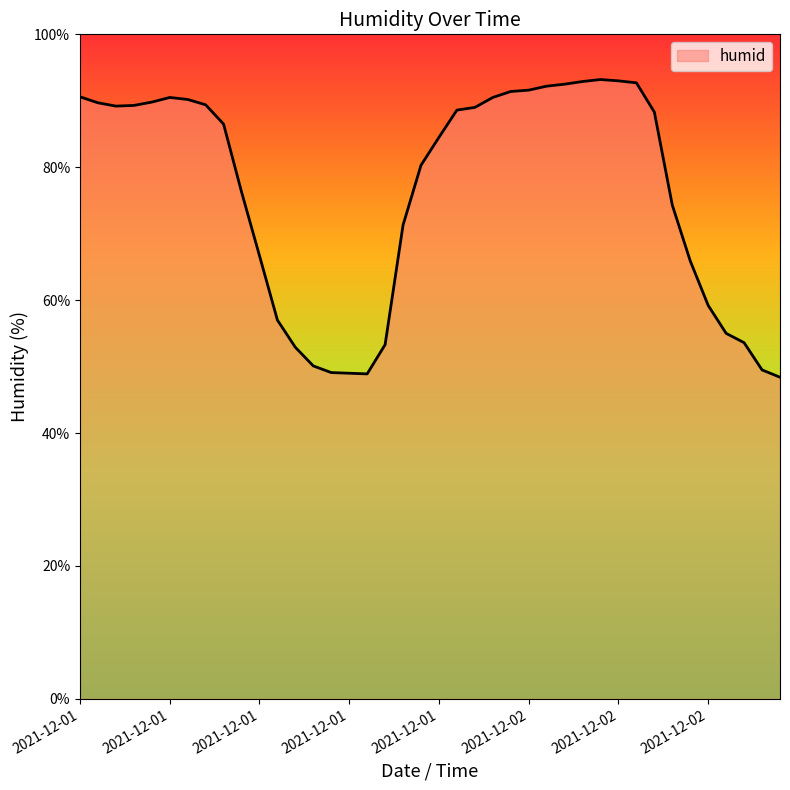

What is the minimum value shown in the chart?

48.4